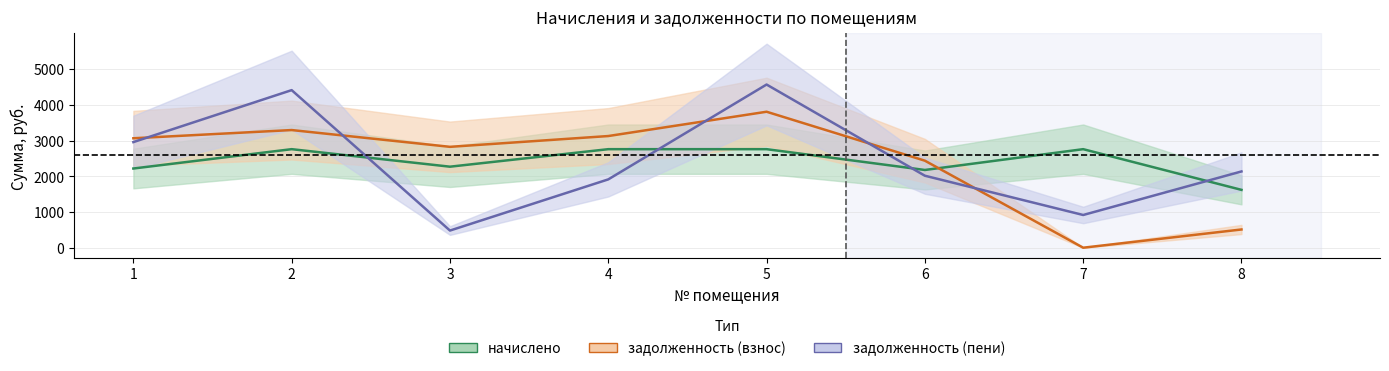

At how many categories does at least one series exceed 4312?

2